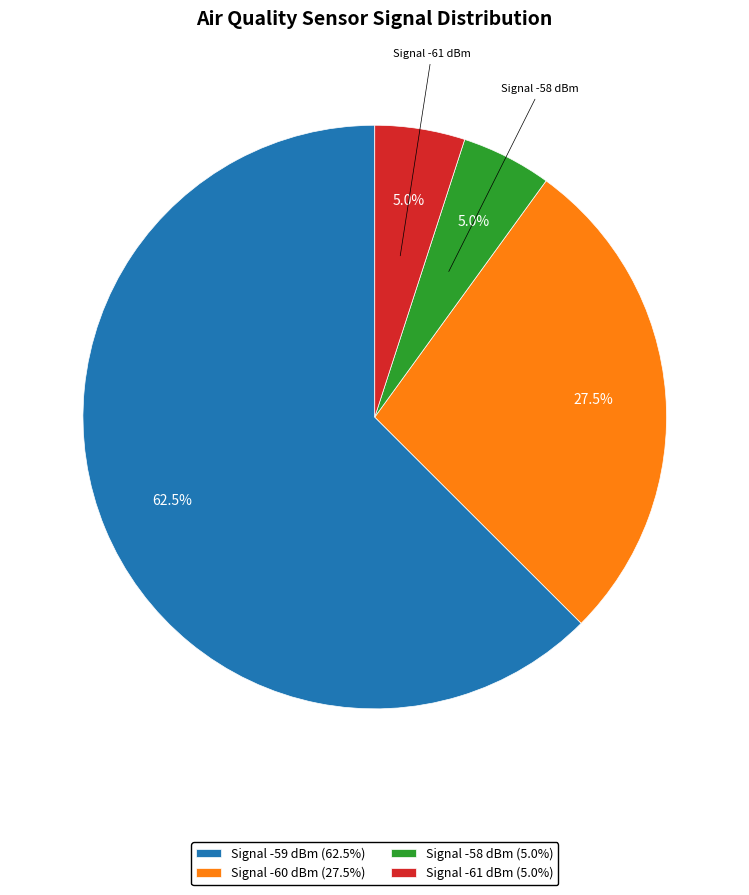

Does any single category account for the majority?

Yes